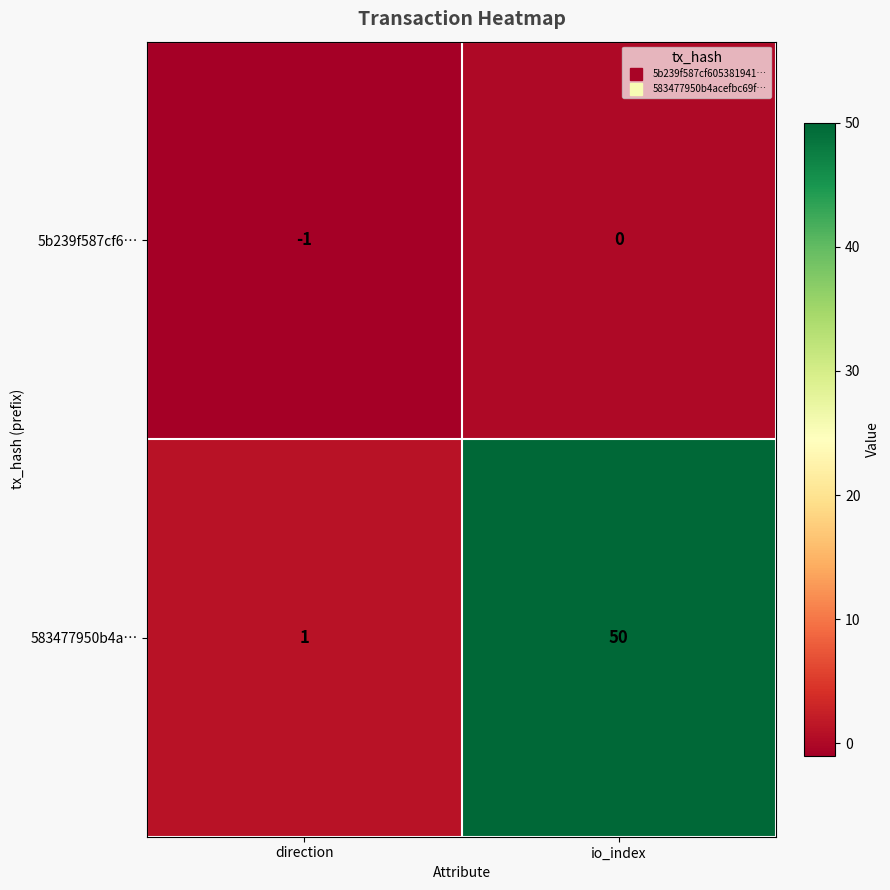

The 583477950b4a… series shows 50 at io_index. True or false?

True